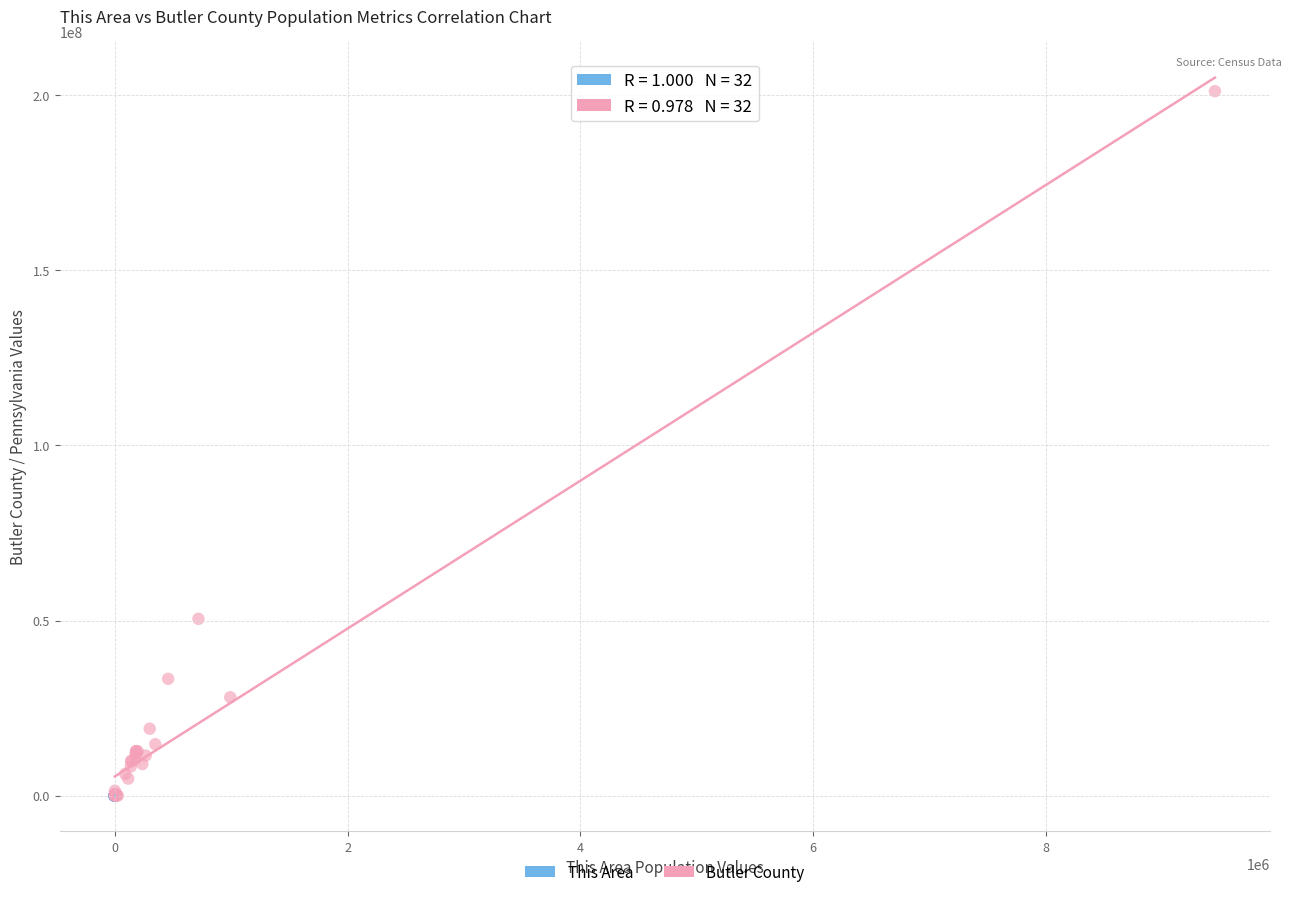

Which series has the widest spread of Y values?

Butler County